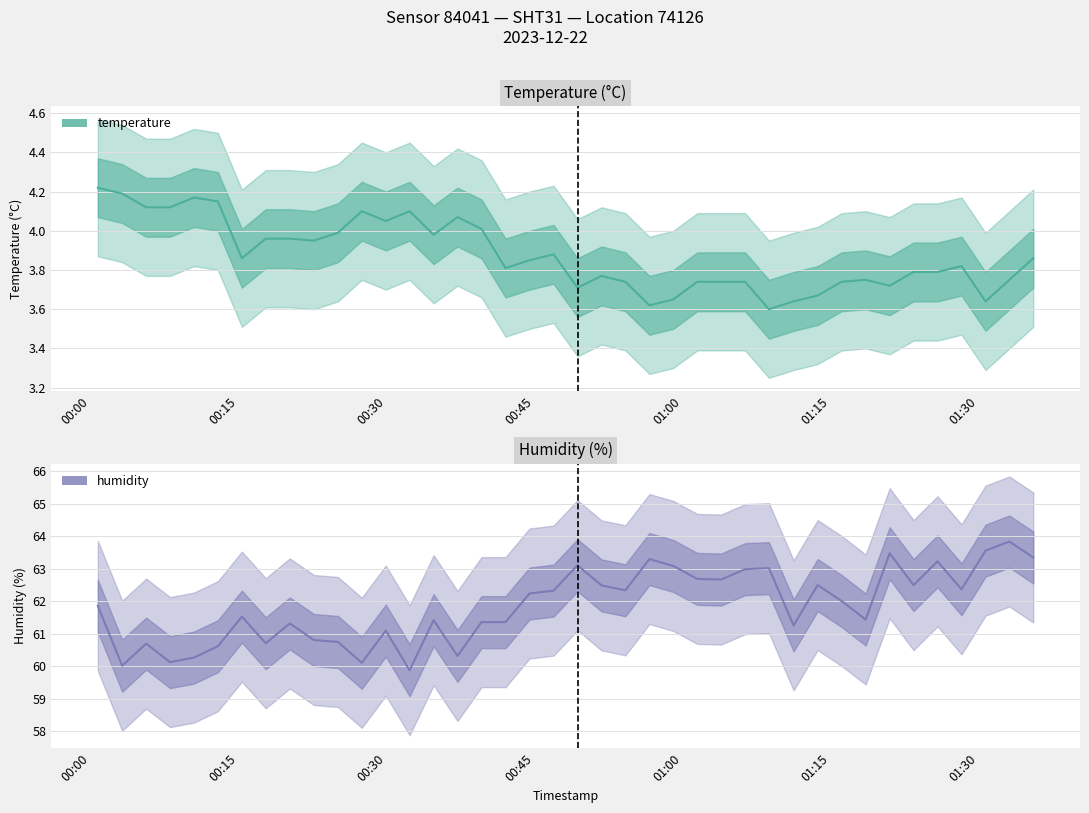

What is the difference between the humidity values at 2023-12-22T00:54:12 and 2023-12-22T00:42:03?

1.0